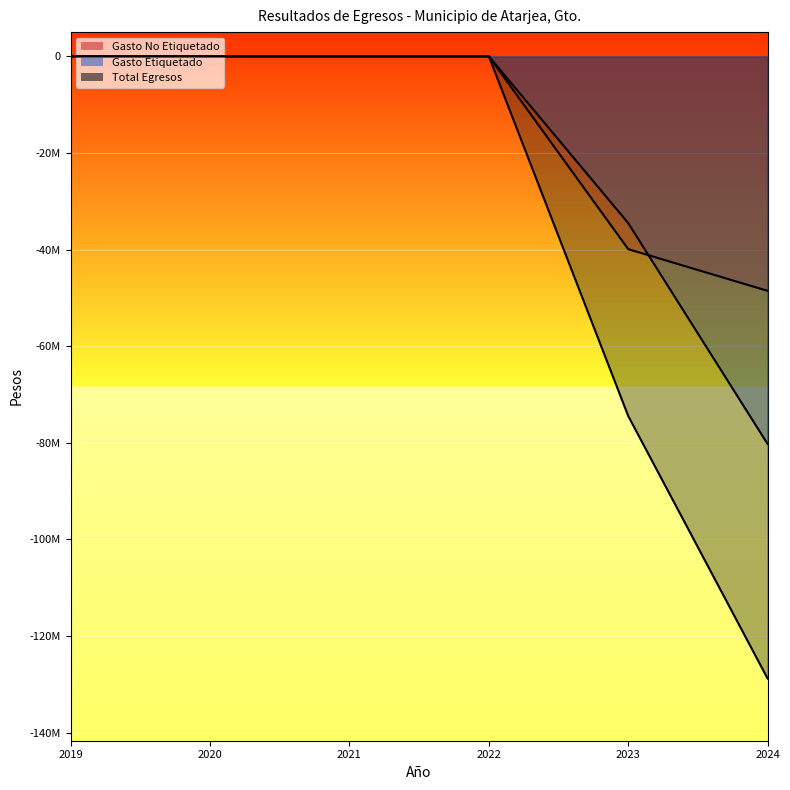

What is the difference between the maximum and minimum values in the Total Egresos series?

128791786.4